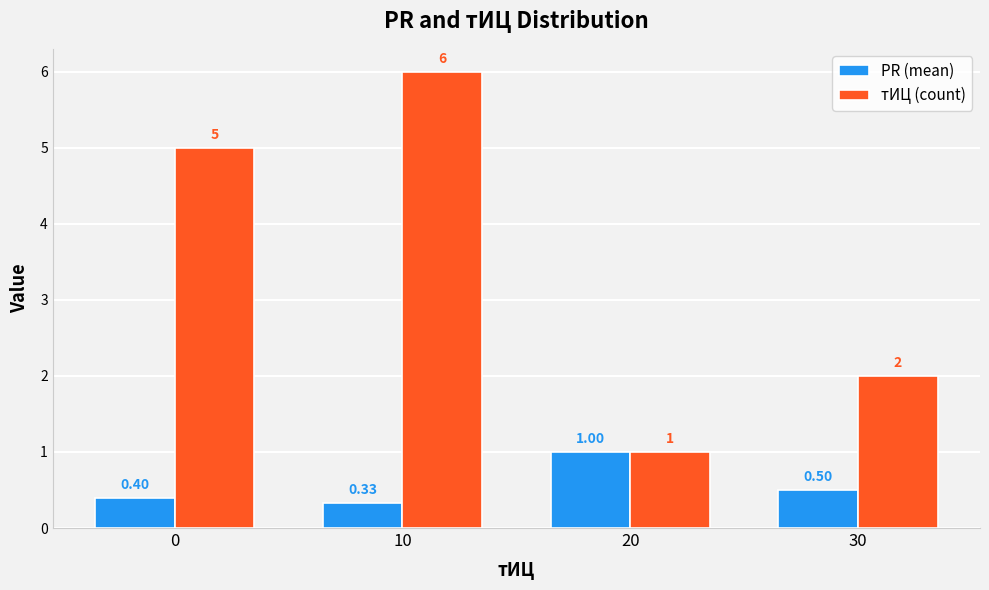

Which series has the largest total across all categories?

тИЦ (count)